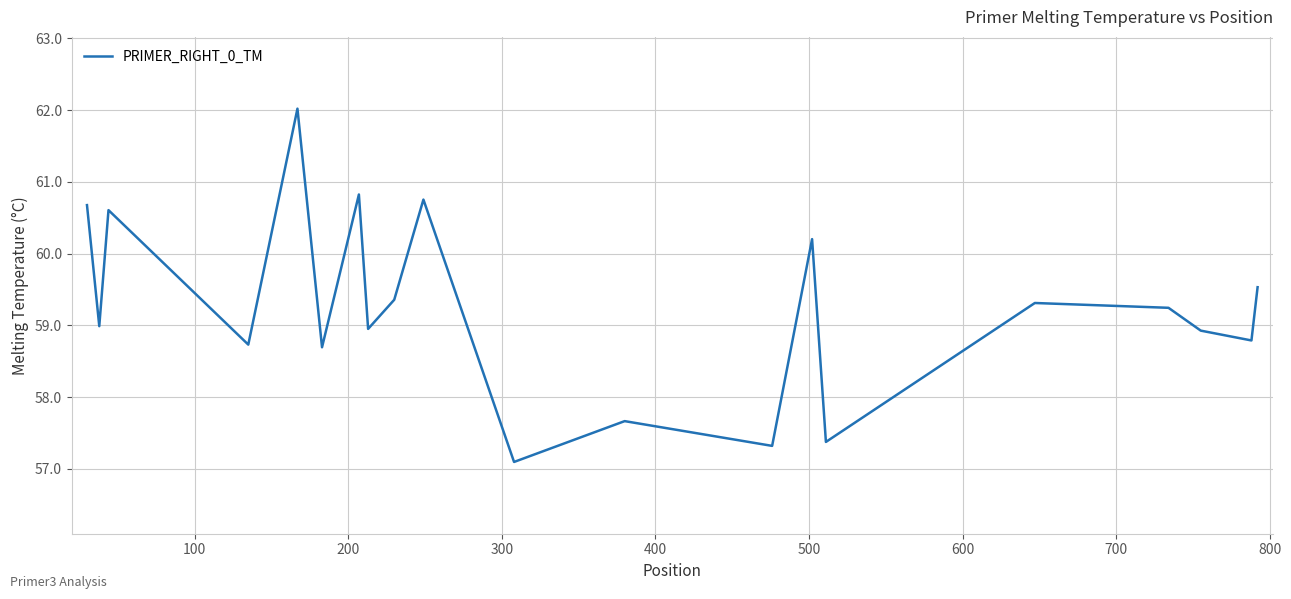

How many lines are shown in the chart?

1